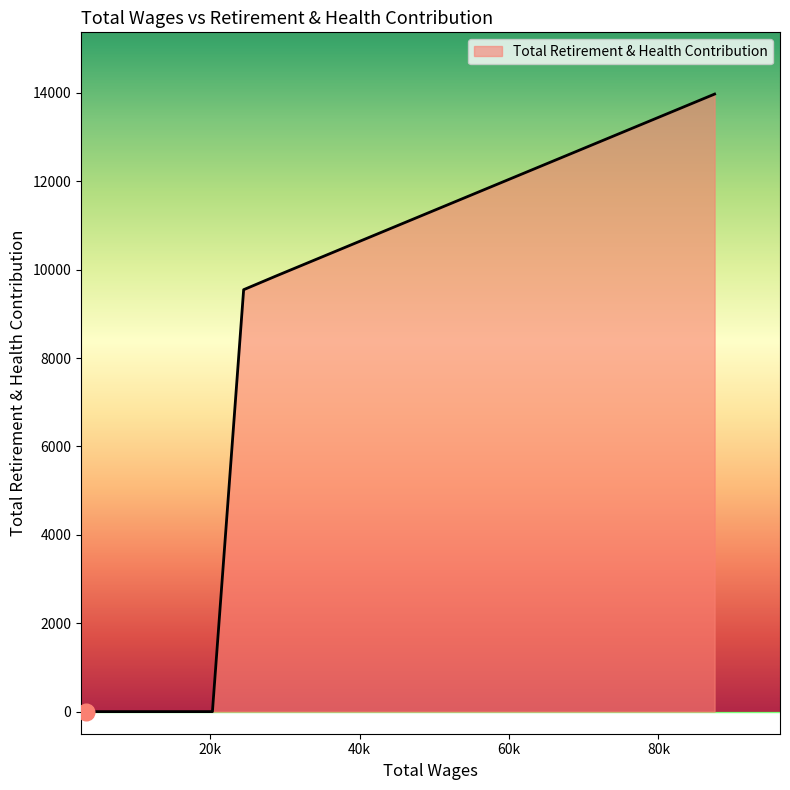

What is the average value?

6676